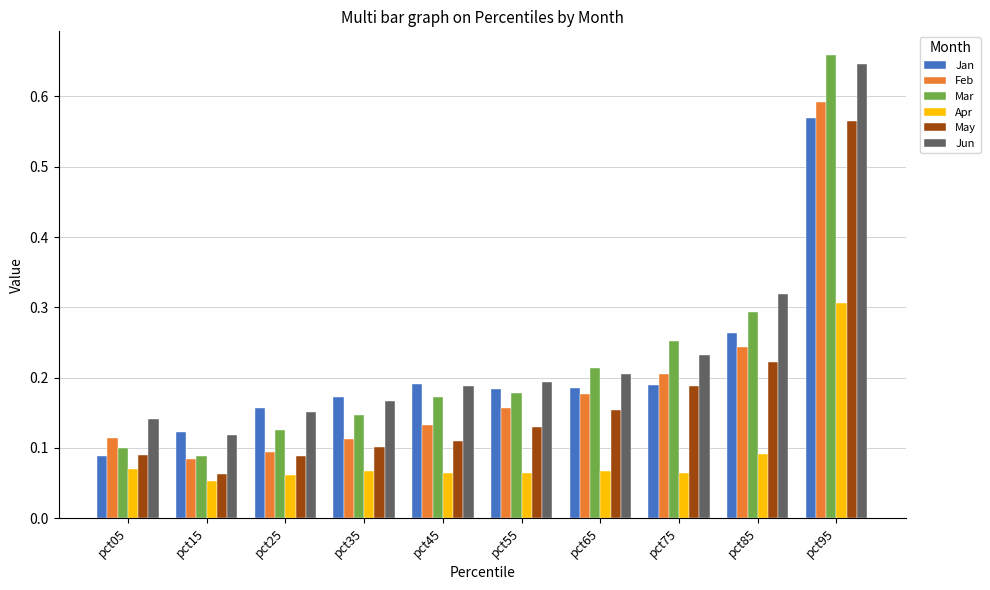

The value of Feb at pct65 is 0.2. True or false?

True